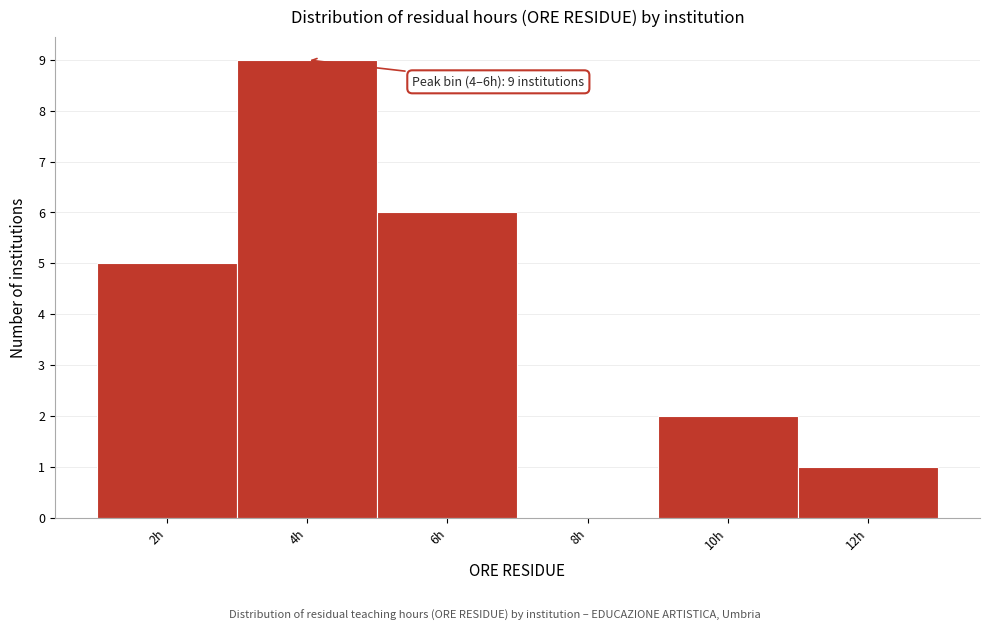

Reading left to right, transcribe all the data shown in this chart.

2h=5	4h=9	6h=6	8h=0	10h=2	12h=1